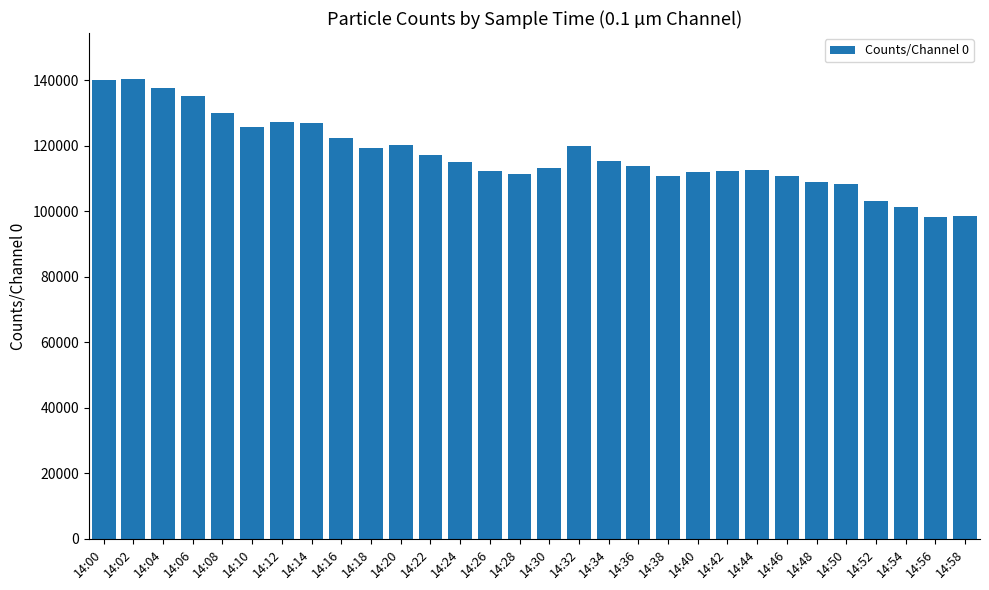

What is the value of the 29th bar from the left?

98121